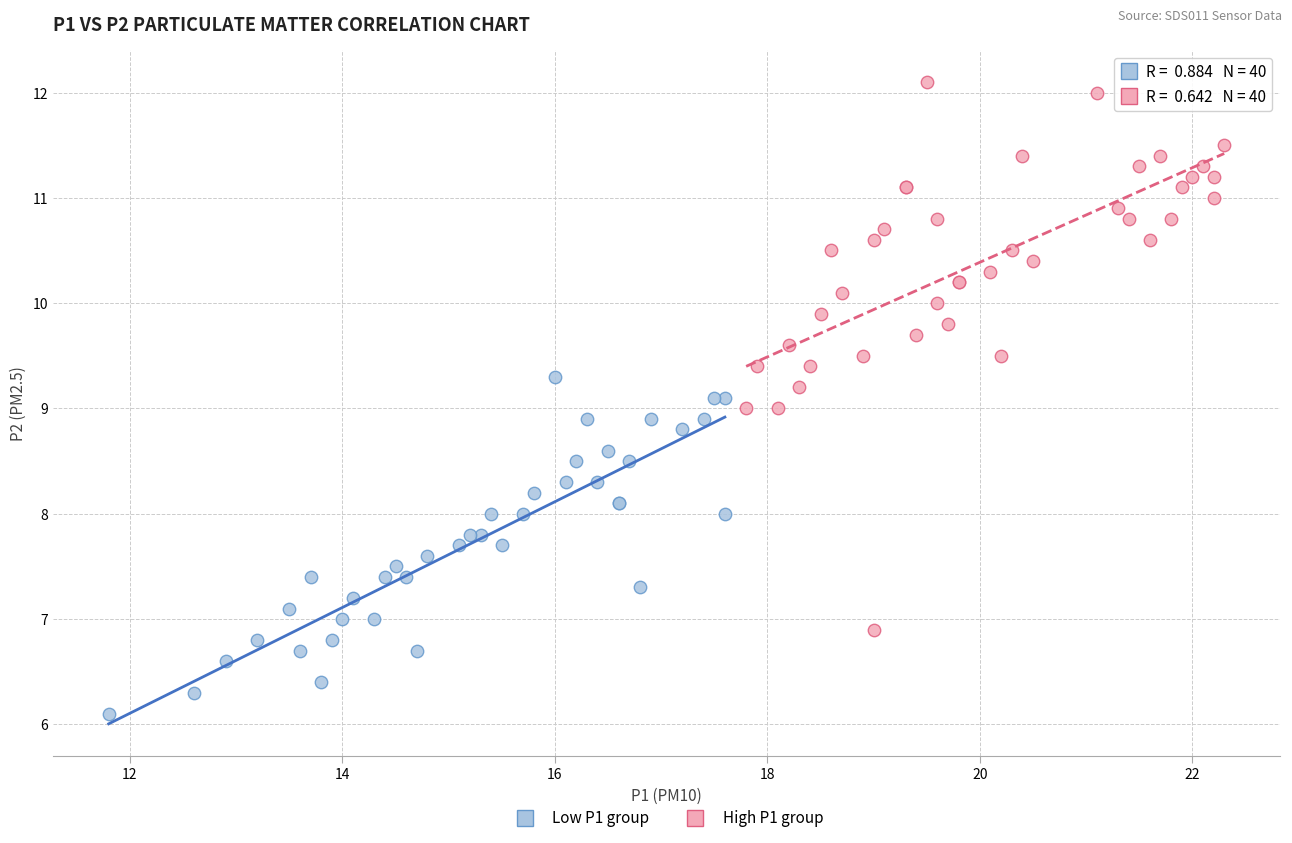

Which series contains the highest Y value?

High P1 group